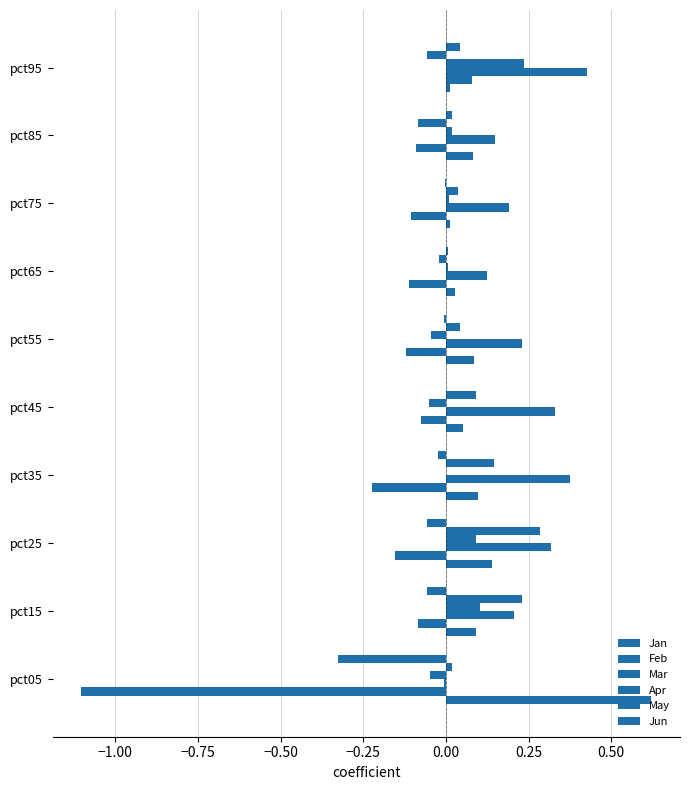

How many positive values does the Mar series have?

9